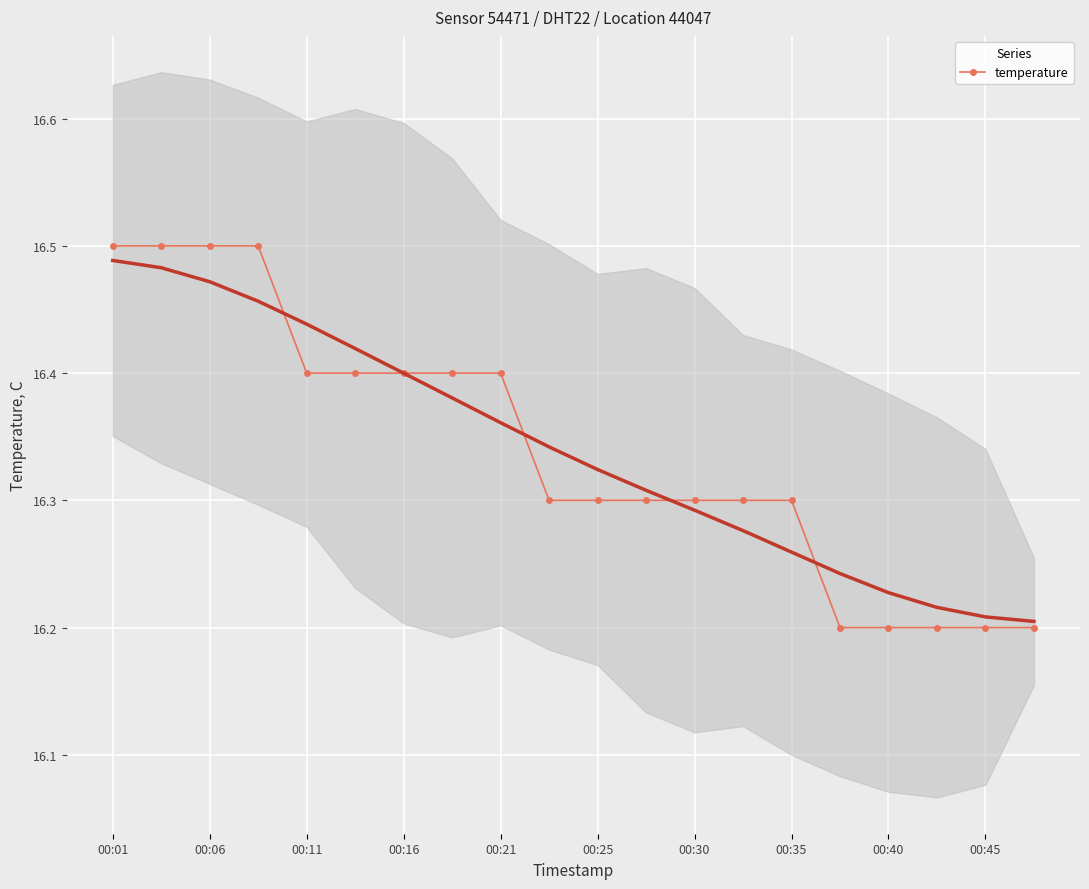

Count the values in the range 16 to 17.

20